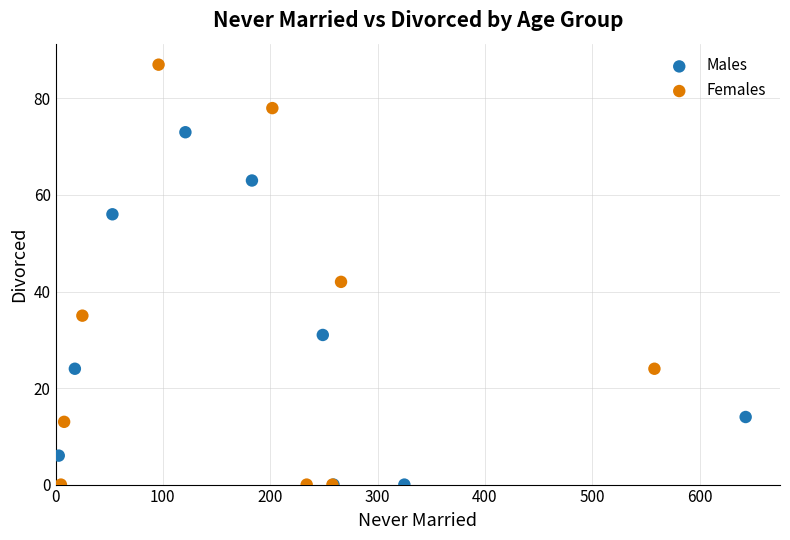

Which series reaches the maximum Y coordinate?

Females